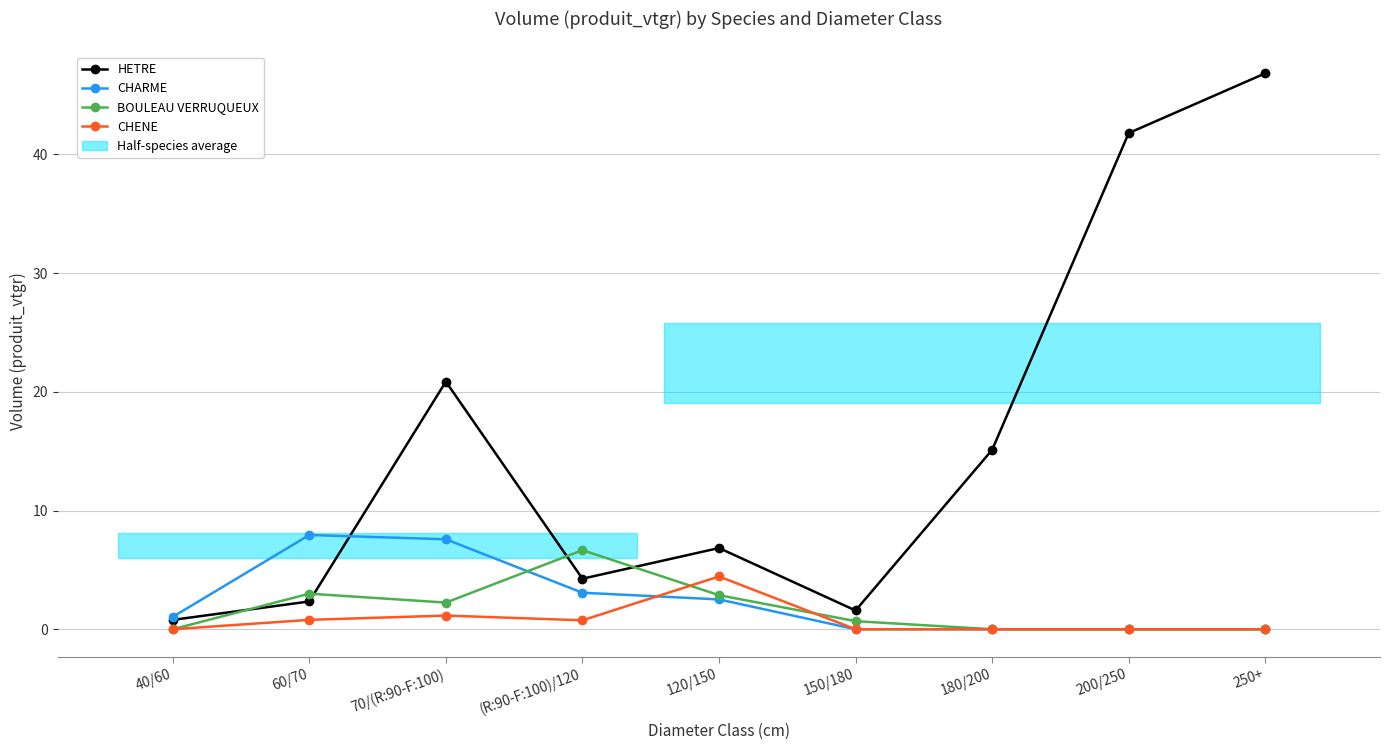

True or false: HETRE and CHENE cross at least once.

False